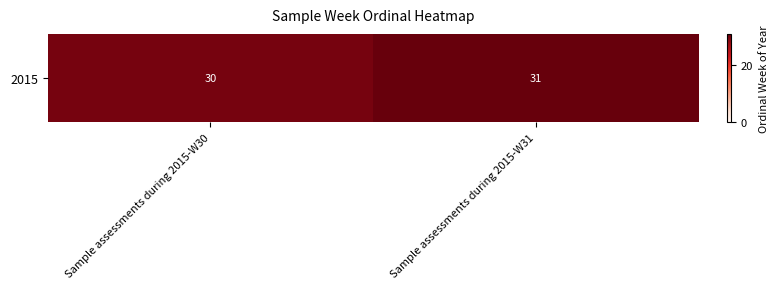

List the labels in order of value, smallest first.

Sample assessments during 2015-W30, Sample assessments during 2015-W31